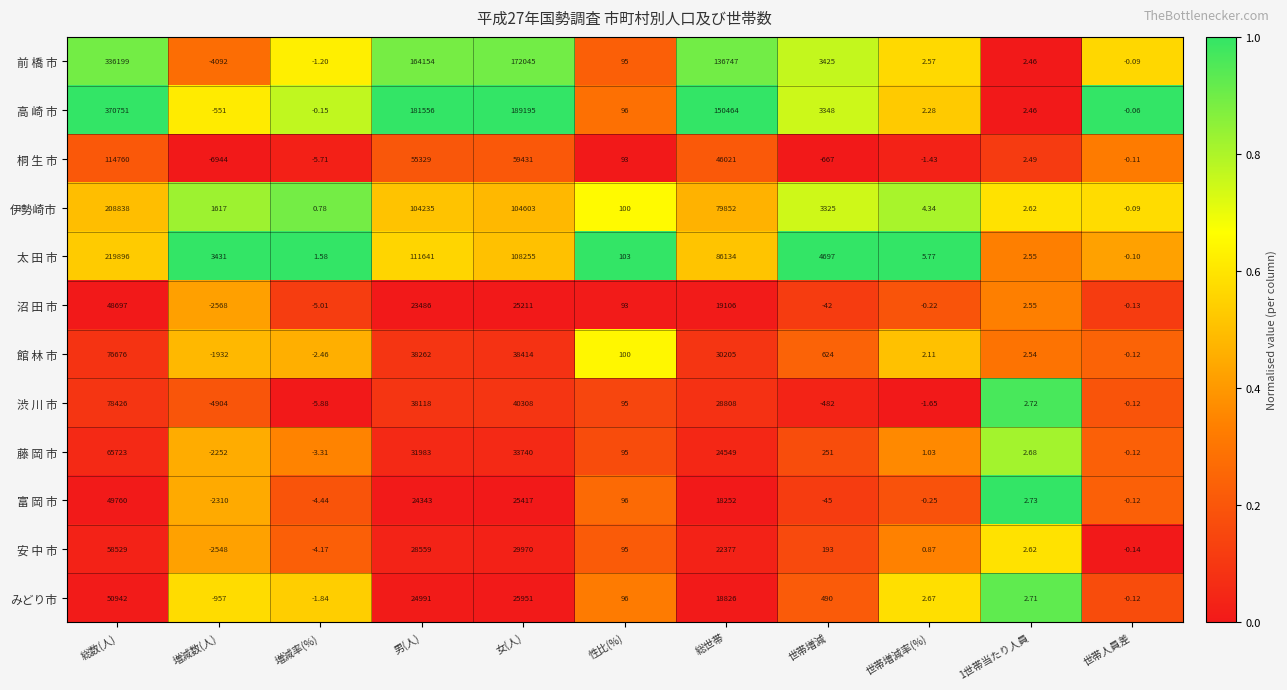

At 増減率(%), list the series in order from largest to smallest.

太 田 市, 伊勢崎市, 高 崎 市, 前 橋 市, みどり市, 館 林 市, 藤 岡 市, 安 中 市, 富 岡 市, 沼 田 市, 桐 生 市, 渋 川 市